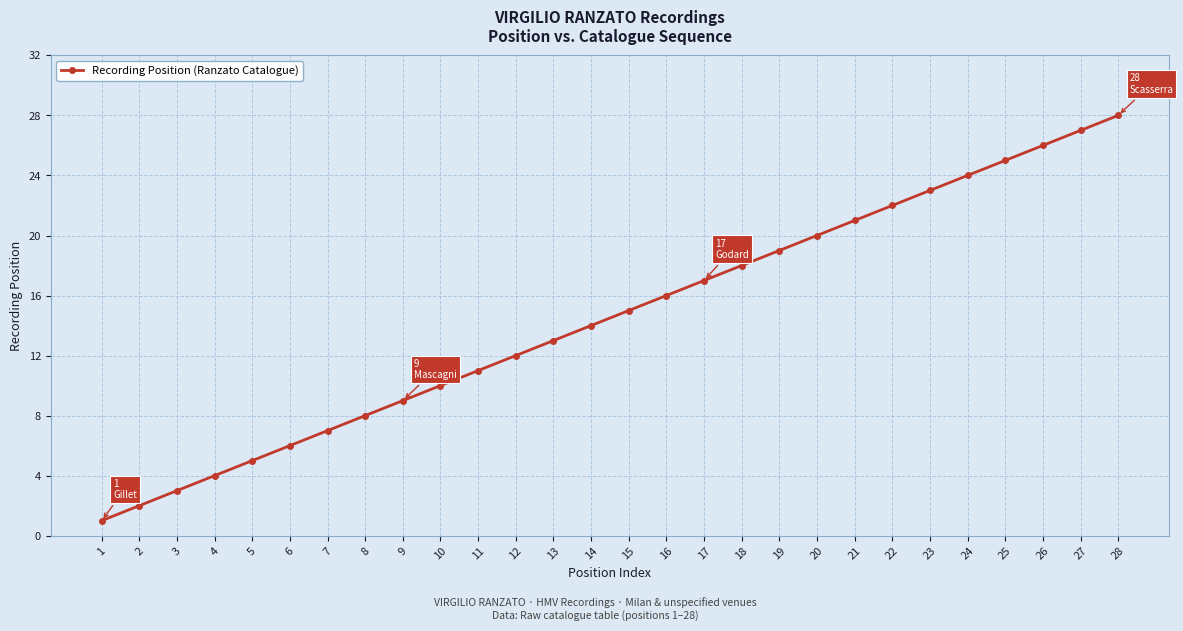

True or false: there are more than 0 points higher than both neighbors.

False